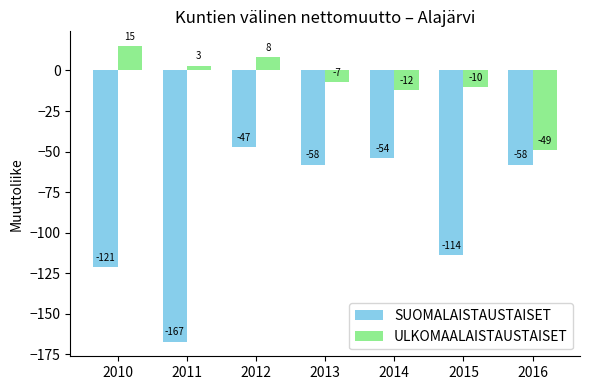

What are all the series names shown in the legend?

SUOMALAISTAUSTAISET, ULKOMAALAISTAUSTAISET